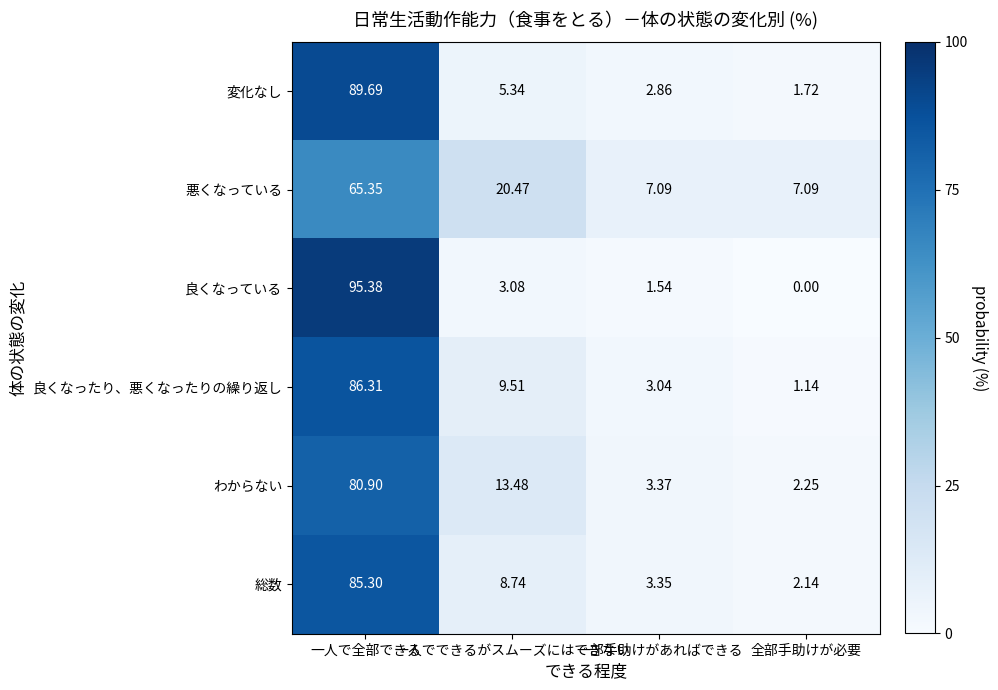

Which series has the largest range (max minus min)?

良くなっている